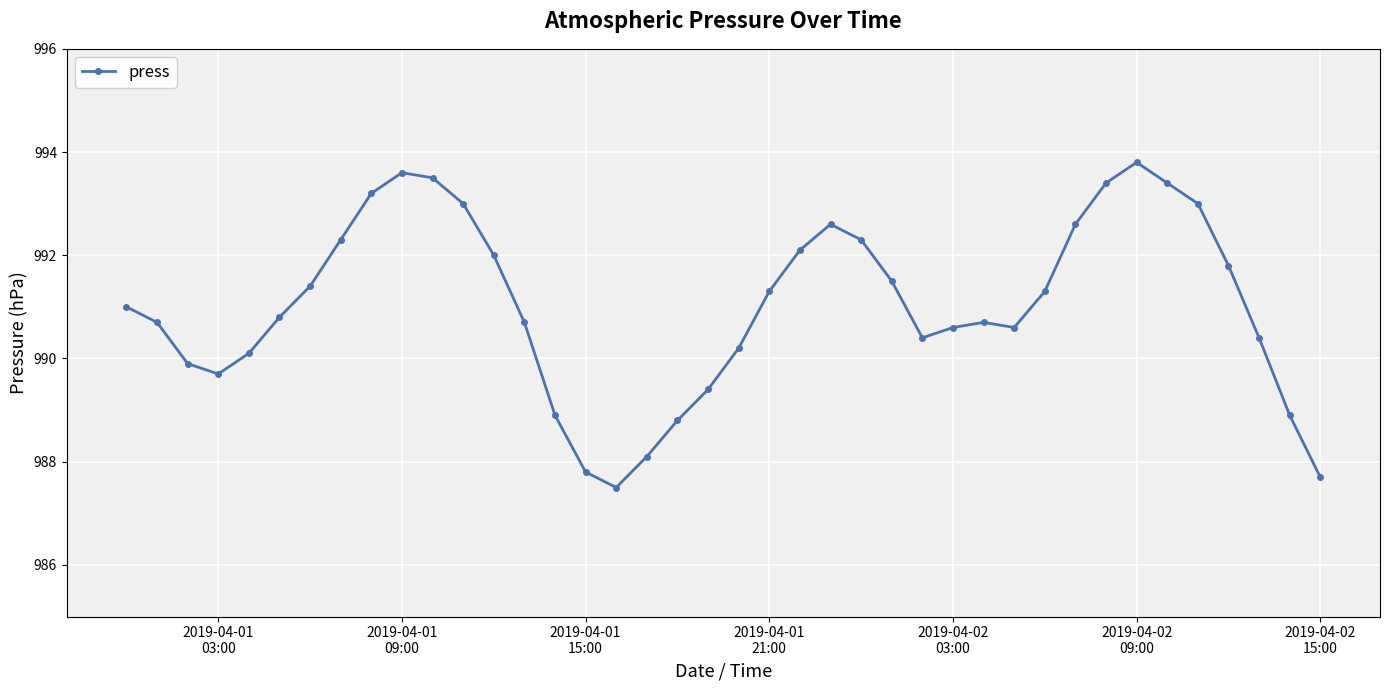

What is the smallest value displayed?

987.5